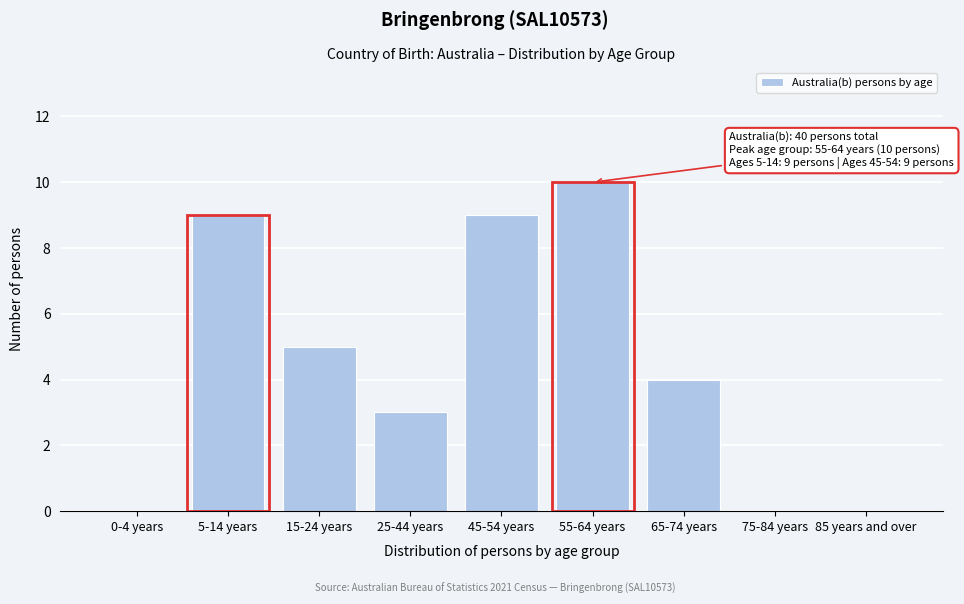

Reading left to right, extract all data points from this chart.

0-4 years=0	5-14 years=9	15-24 years=5	25-44 years=3	45-54 years=9	55-64 years=10	65-74 years=4	75-84 years=0	85 years and over=0